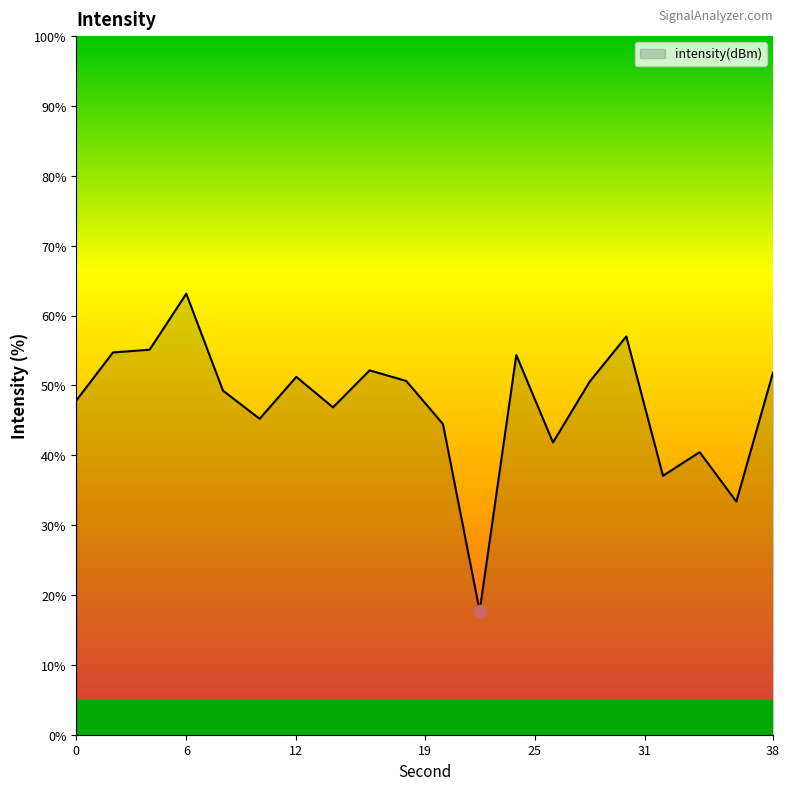

What is the minimum value shown in the chart?

17.7